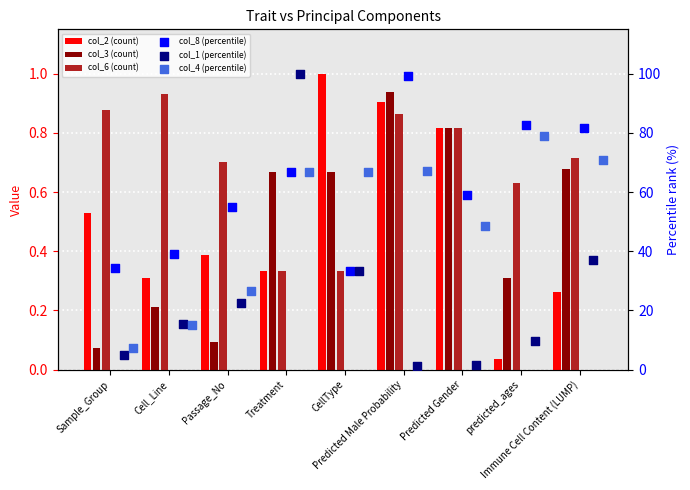

What are all the series names shown in the legend?

col_2 (count), col_3 (count), col_6 (count), col_8 (percentile), col_1 (percentile), col_4 (percentile)